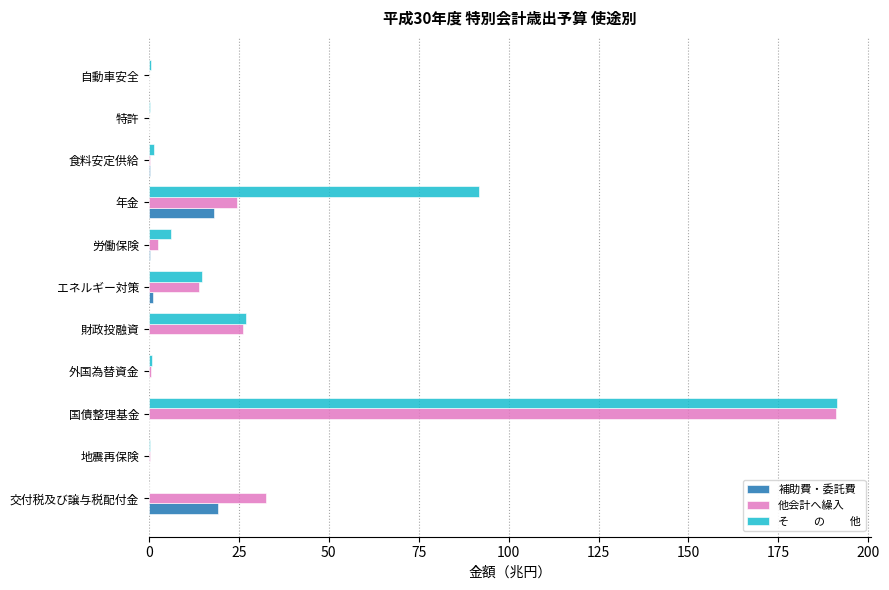

At which category is the sum across all series the highest?

国債整理基金